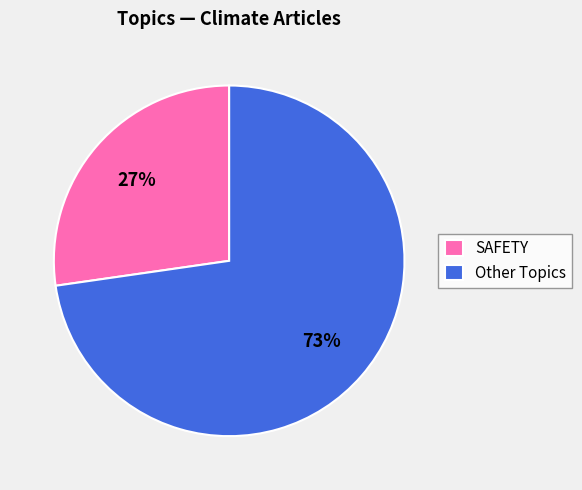

Does any single category account for the majority?

Yes